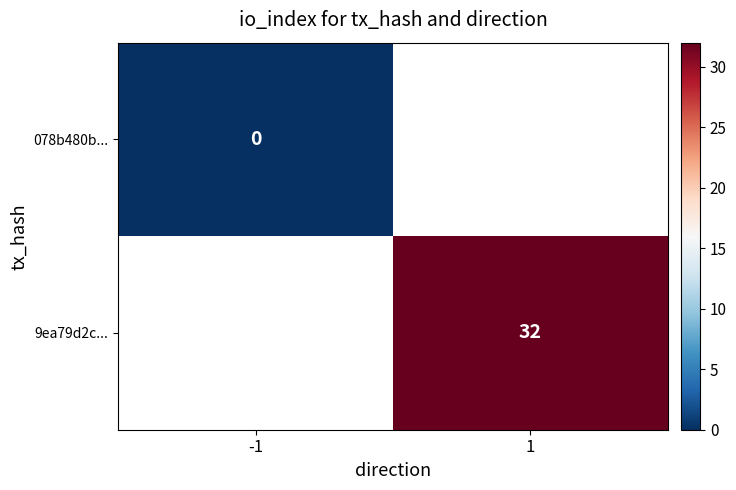

The value of 9ea79d2c... at 1 is 11. True or false?

False